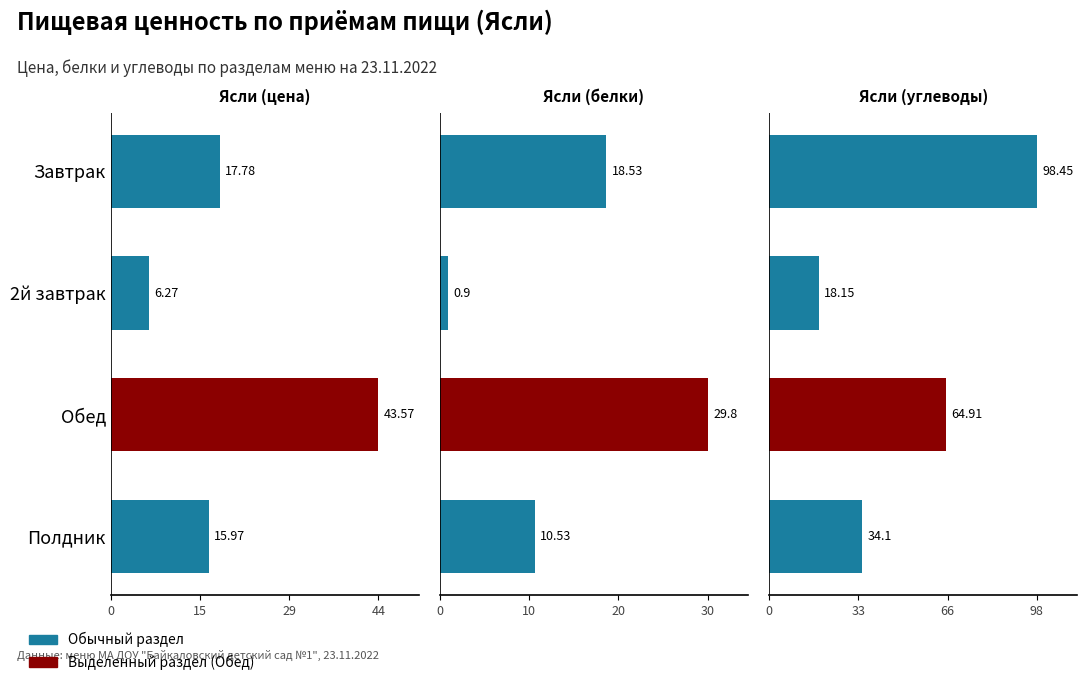

What is the difference between the maximum and minimum values in the Ясли (белки) series?

28.9